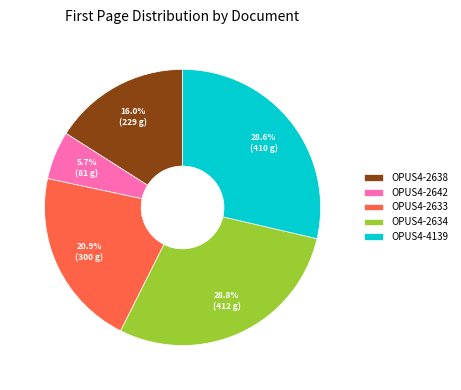

What percentage is the OPUS4-2633 slice, to the nearest percent?

21%